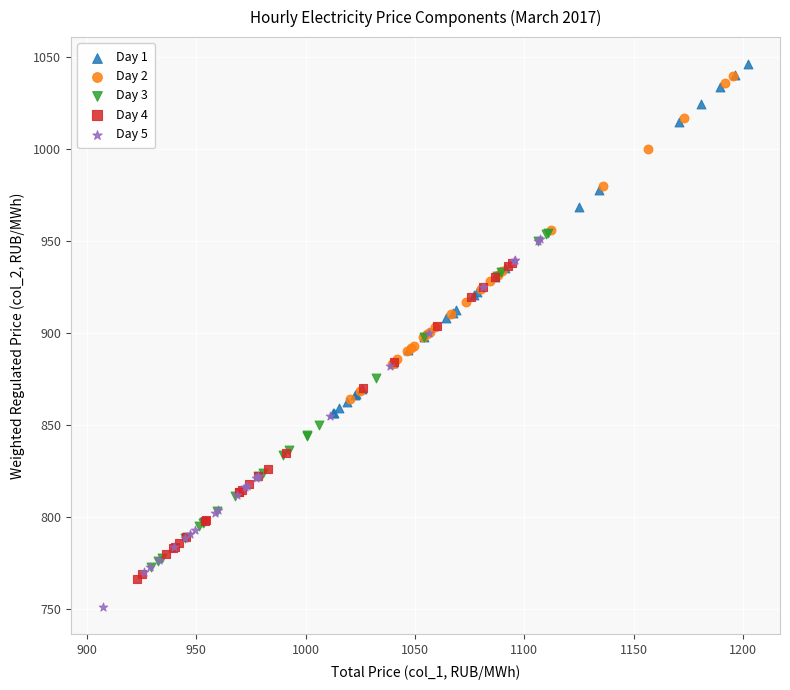

Which series reaches the minimum Y coordinate?

Day 5